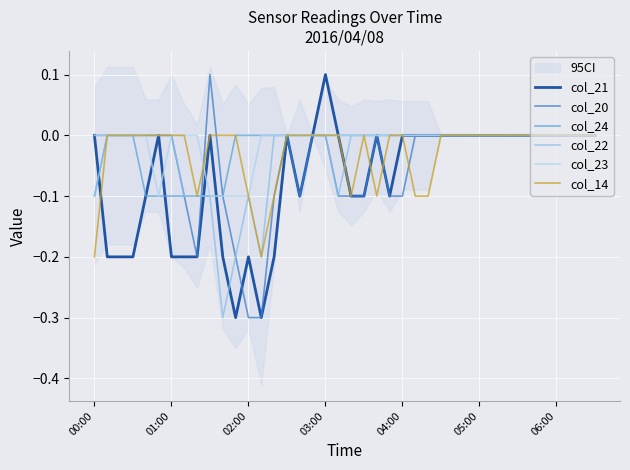

True or false: col_21 has a value of -0.1 at 20.

False